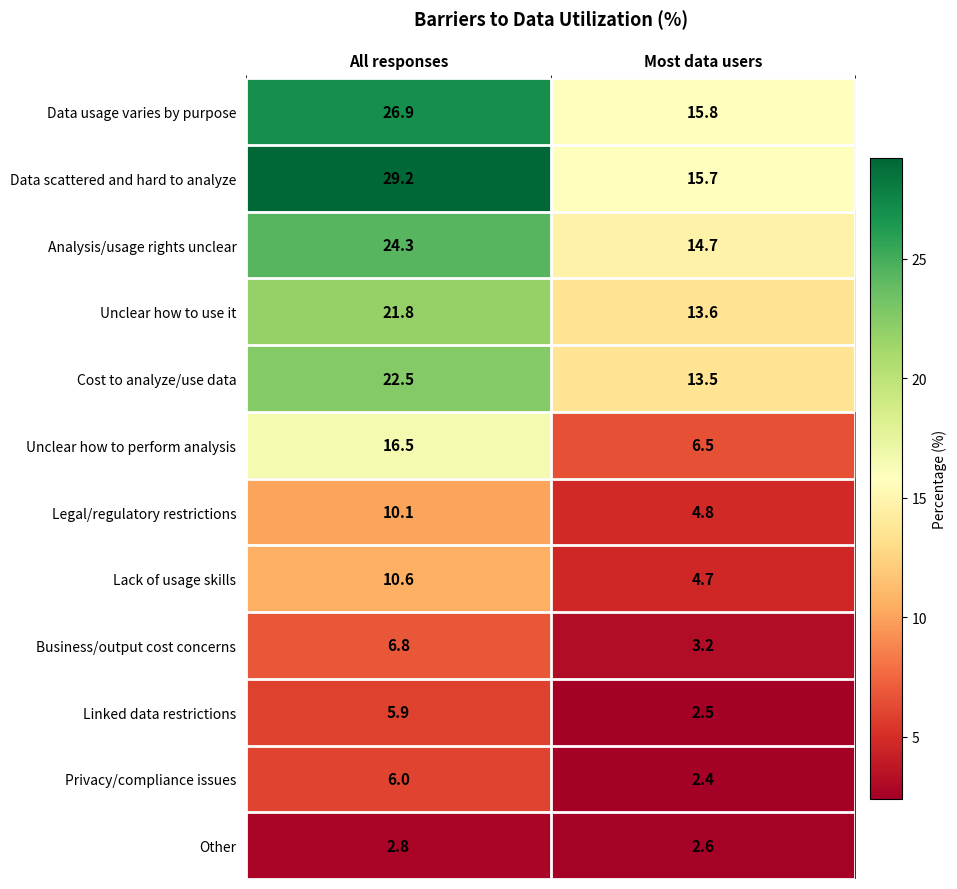

What is the total value across all series at Most data users?

100.0